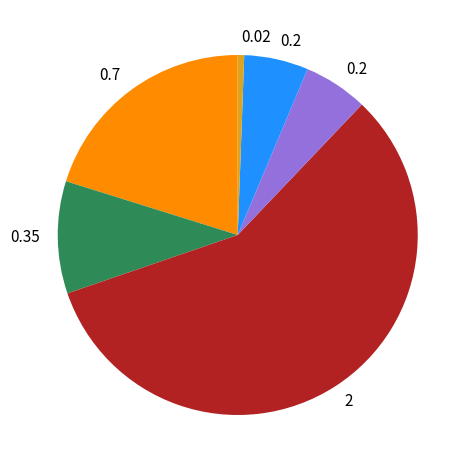

How many slices are in this pie chart?

6